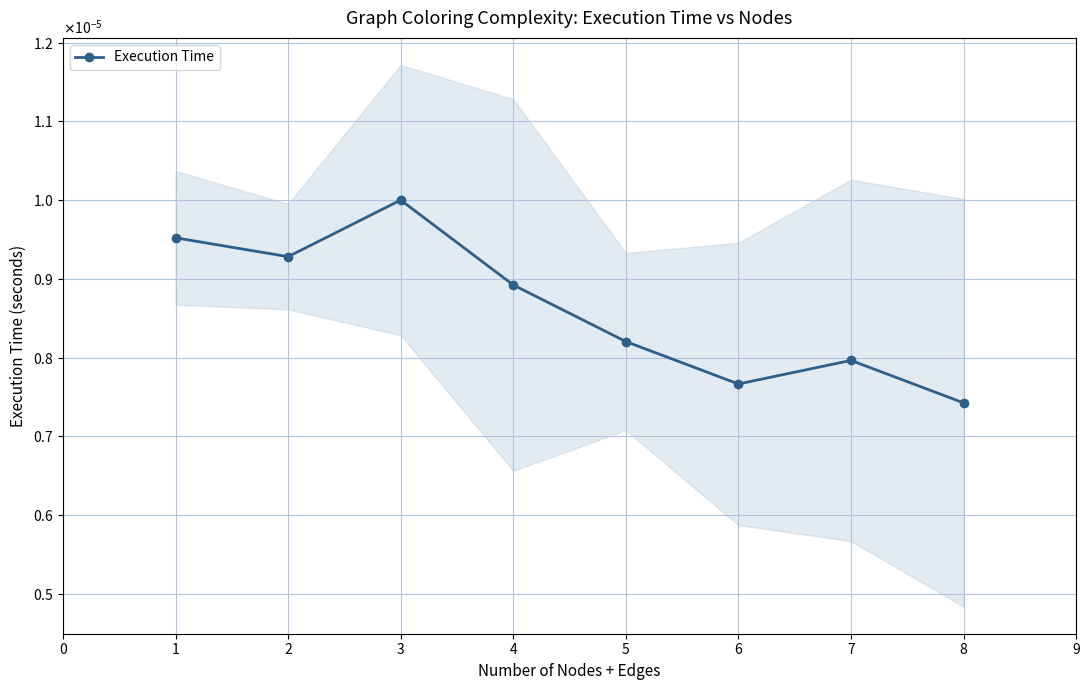

The chart shows a value of 0.0 at 2. True or false?

False